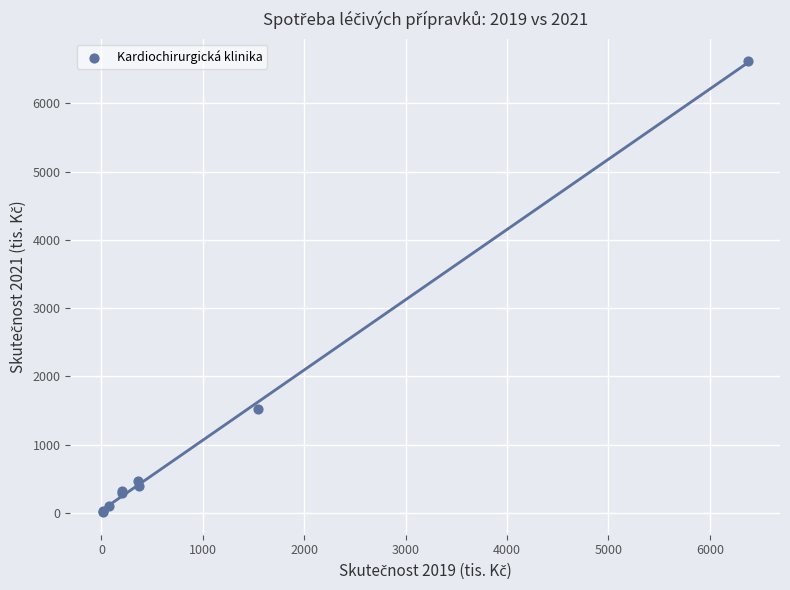

What Y value in the scatter plot is closest to 3312?

1515.8